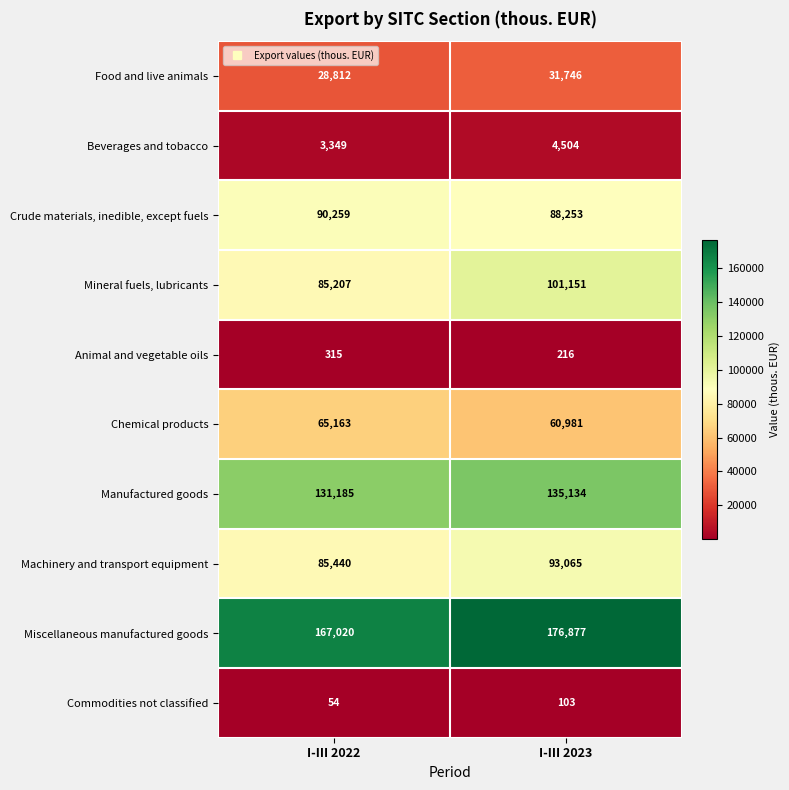

How many values in the Miscellaneous manufactured goods series are below 176877?

1